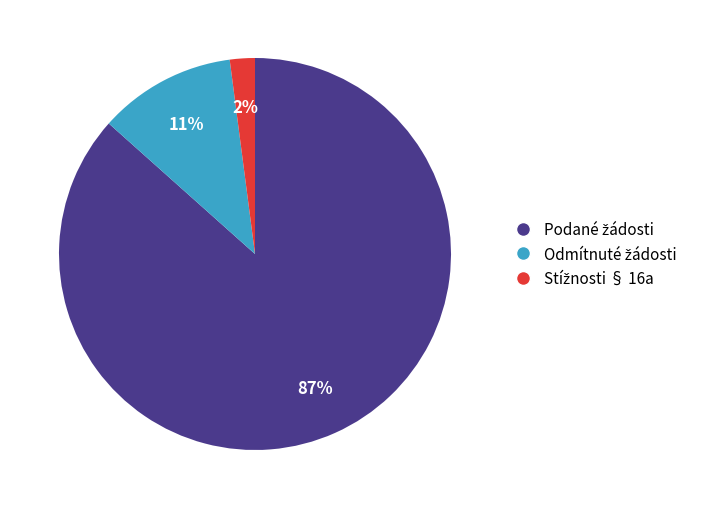

Is there any slice that represents more than half of the pie?

Yes